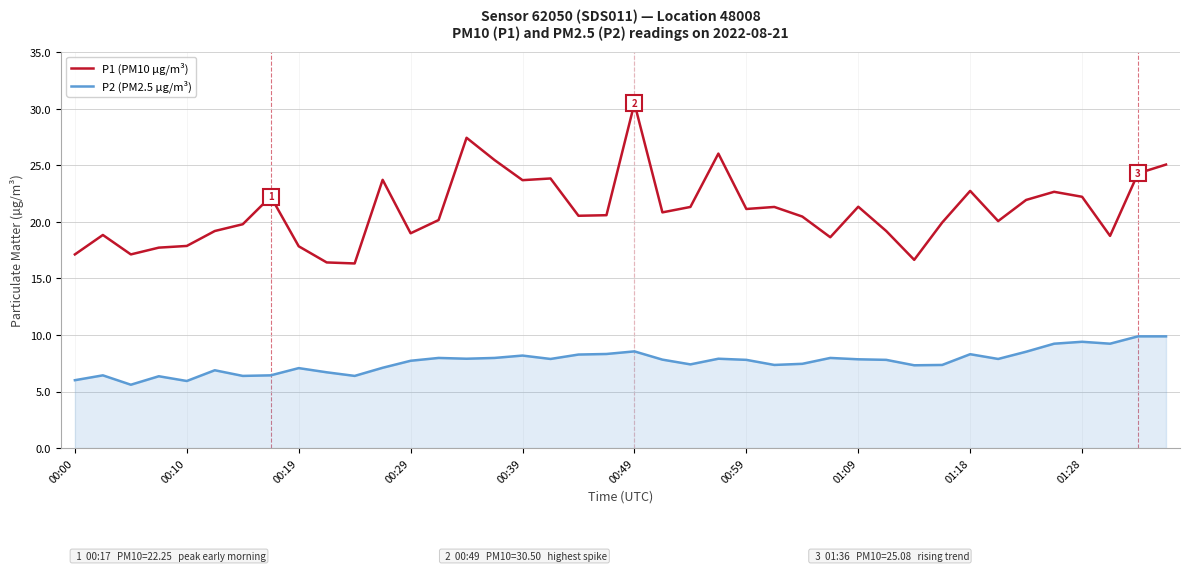

What is the smallest value displayed?

5.6